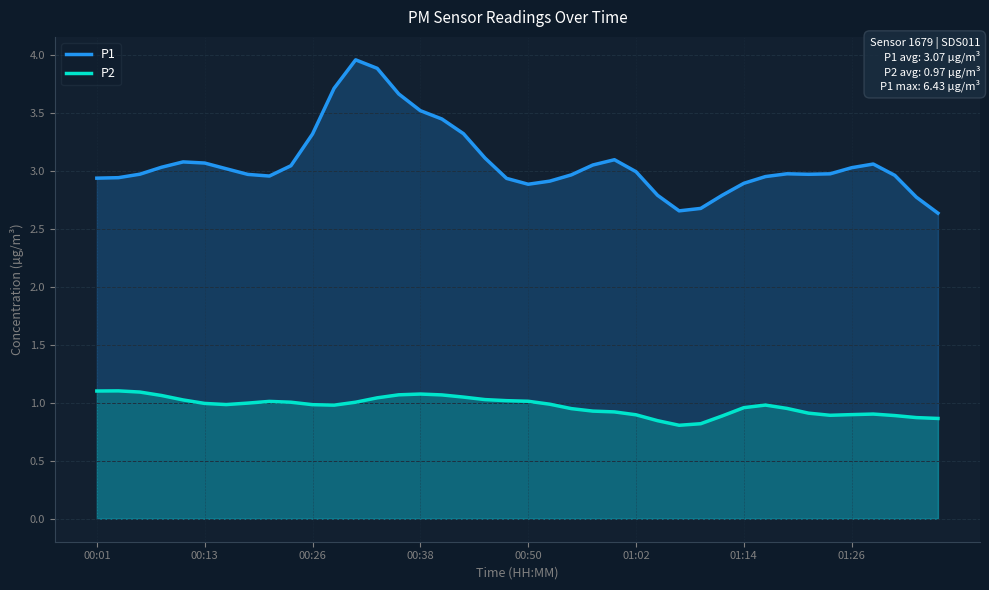

Rank the series by their maximum value, from highest to lowest.

P1, P2